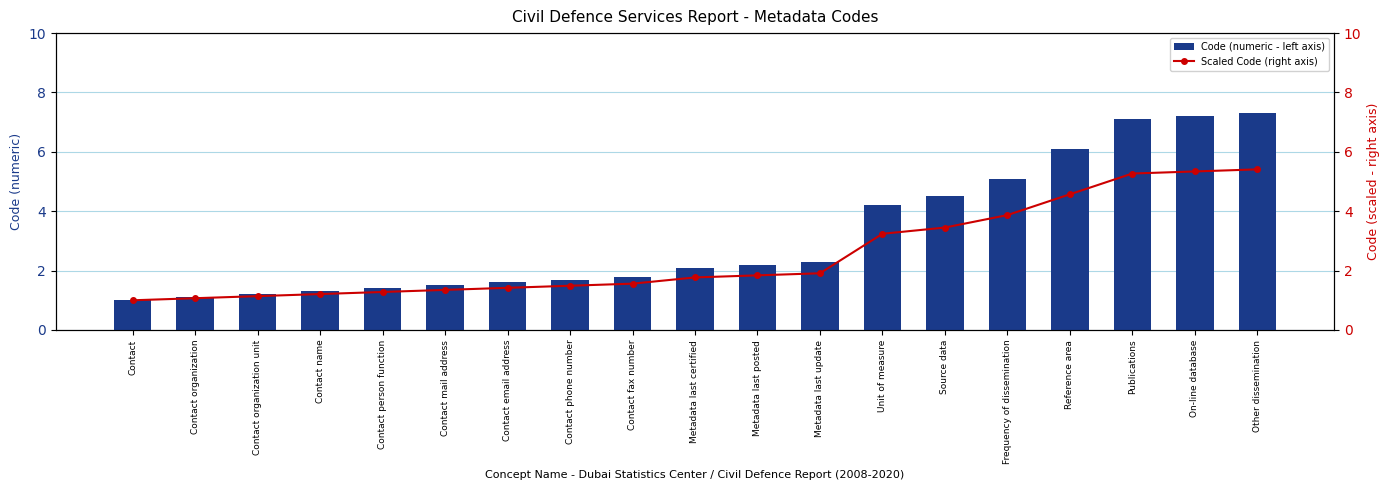

What is the label of the 12th bar from the left?

Metadata last update